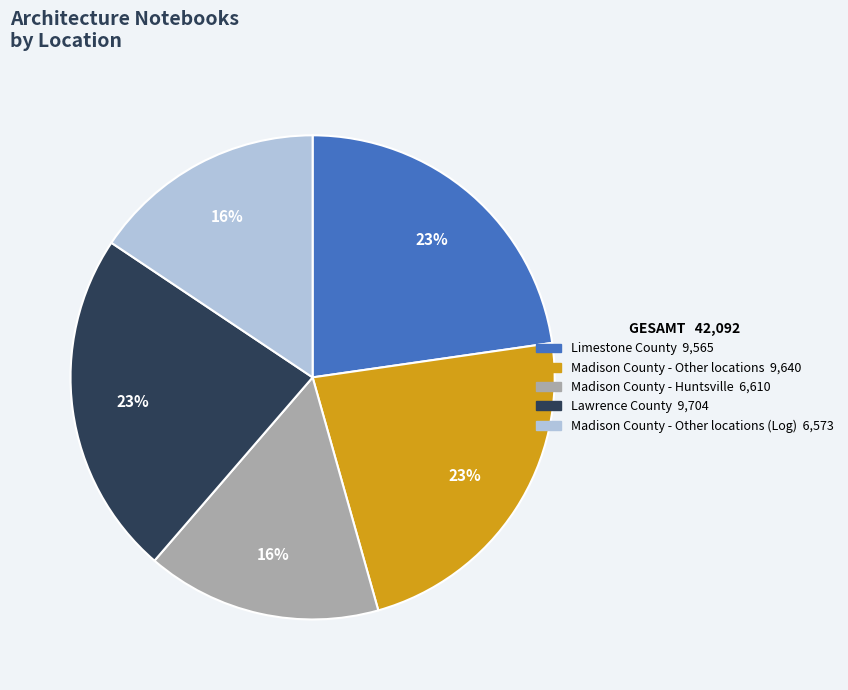

To the nearest percent, what is the average slice percentage?

20%